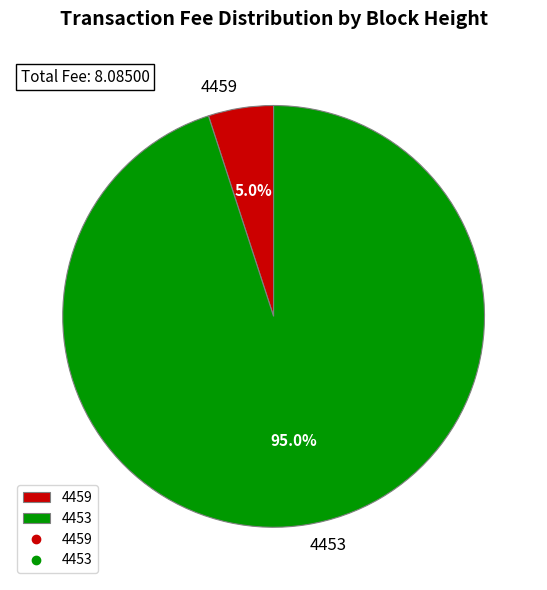

Which slice is the smallest?

4459